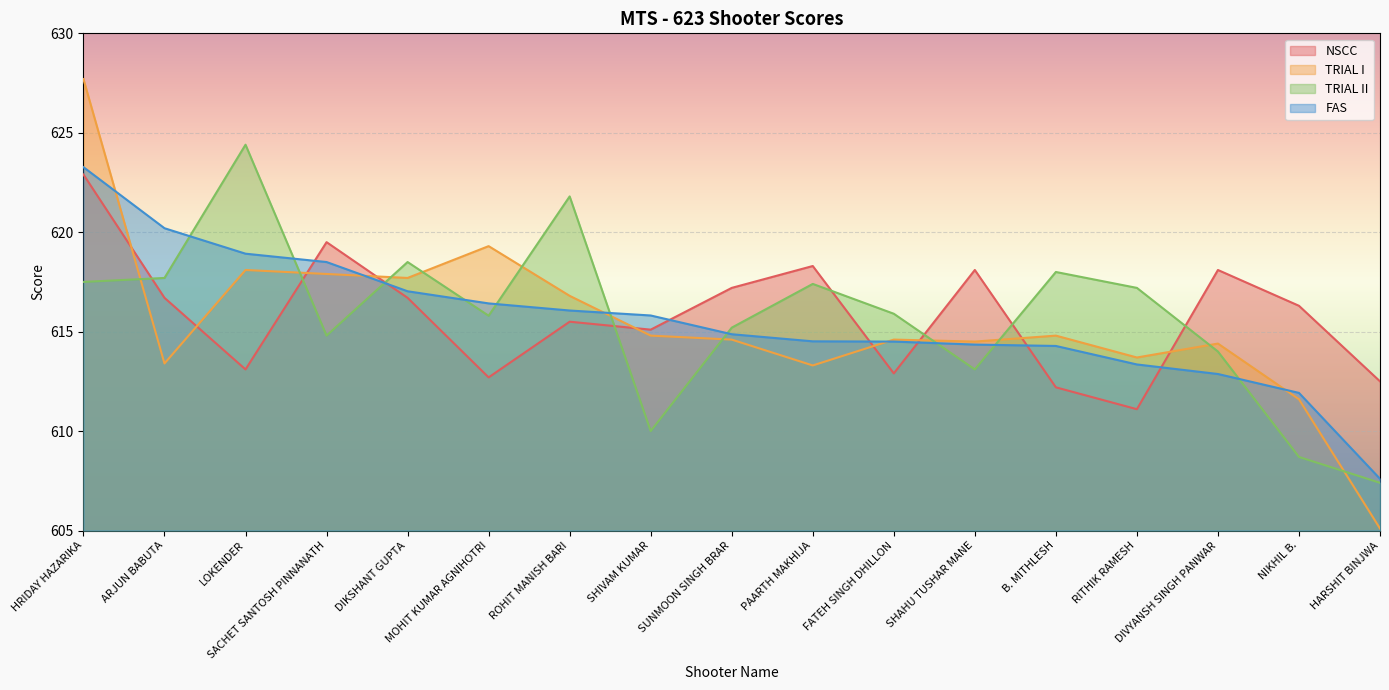

Reading left to right, transcribe all the data shown in this chart.

TRIAL II: 617.5	617.7	624.4	614.8	618.5	615.8	621.8	610.0	615.2	617.4	615.9	613.1	618.0	617.2	614.0	608.7	607.4
BTS: 623.3	620.2	618.9	618.5	617.0	616.4	616.1	615.8	614.9	614.5	614.5	614.4	614.3	613.4	612.9	611.9	607.6
NSCC: 622.9	616.7	613.1	619.5	616.7	612.7	615.5	615.1	617.2	618.3	612.9	618.1	612.2	611.1	618.1	616.3	612.5
TRIAL I: 627.7	613.4	618.1	617.9	617.7	619.3	616.8	614.8	614.6	613.3	614.6	614.5	614.8	613.7	614.4	611.6	605.1